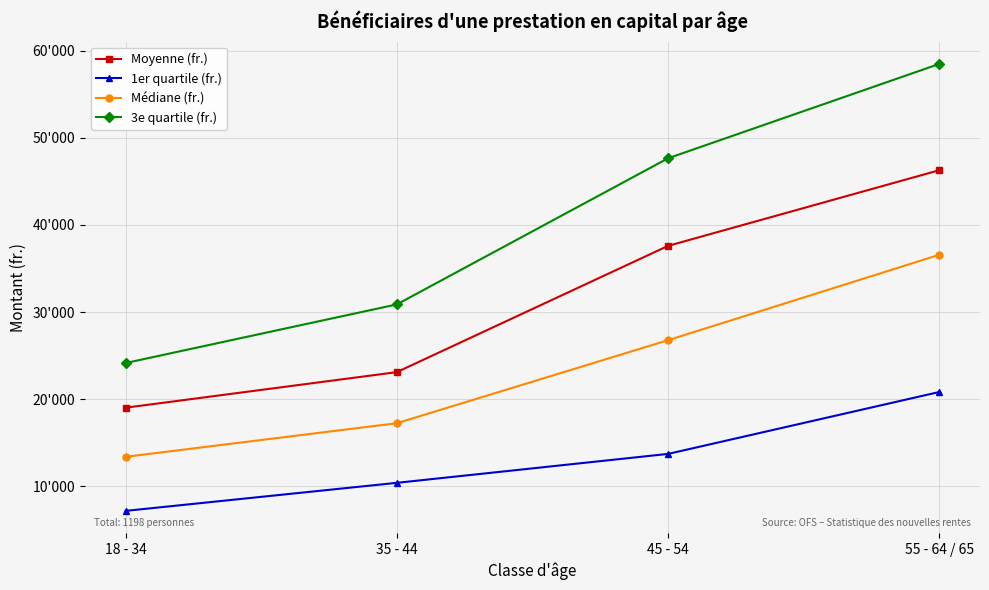

What value does the Médiane (fr.) series have at 55 - 64 / 65?

36575.0